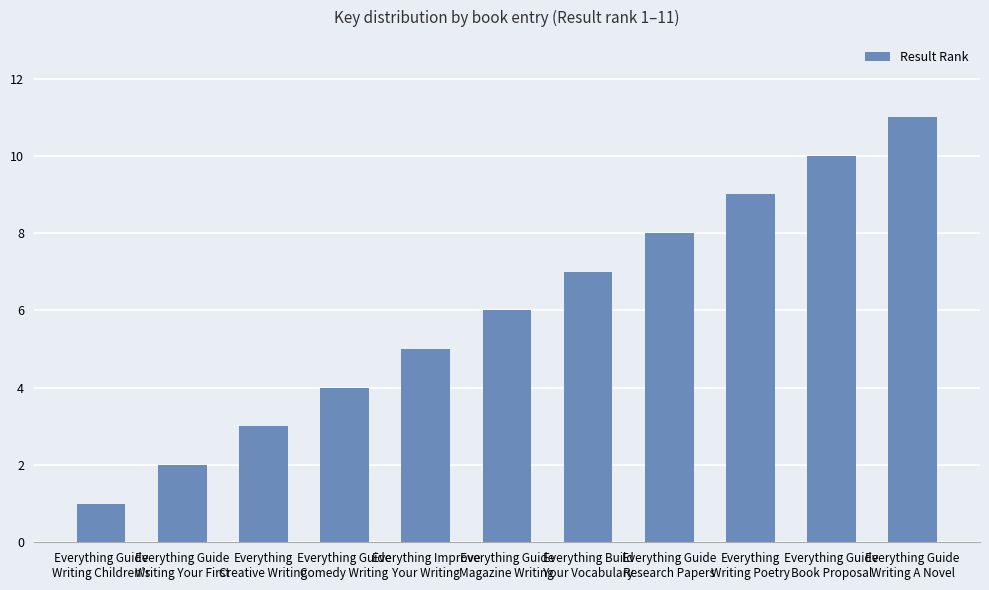

How many bars are there in total?

11